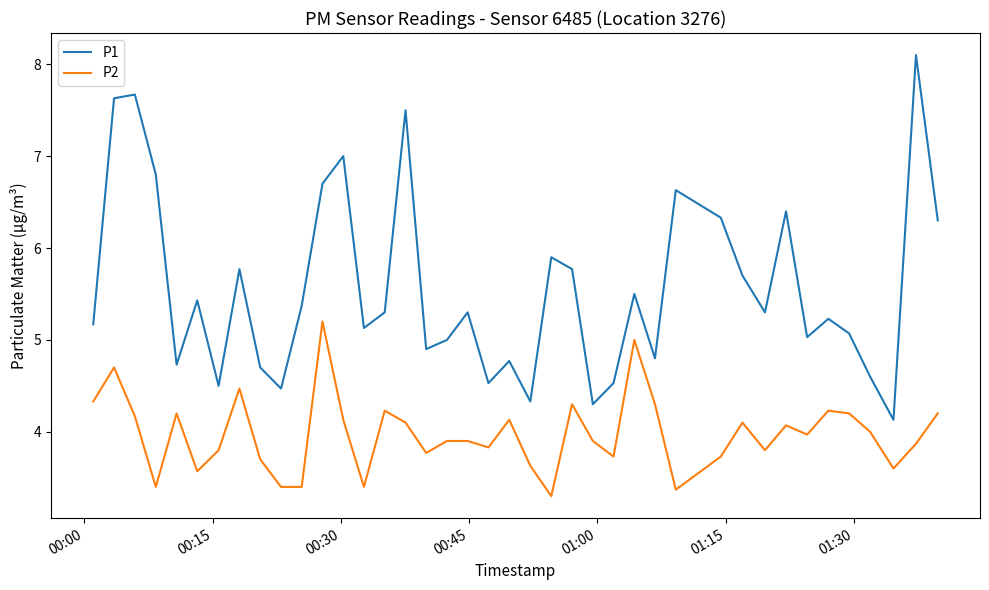

List the series in order of their peak value, lowest first.

P2, P1